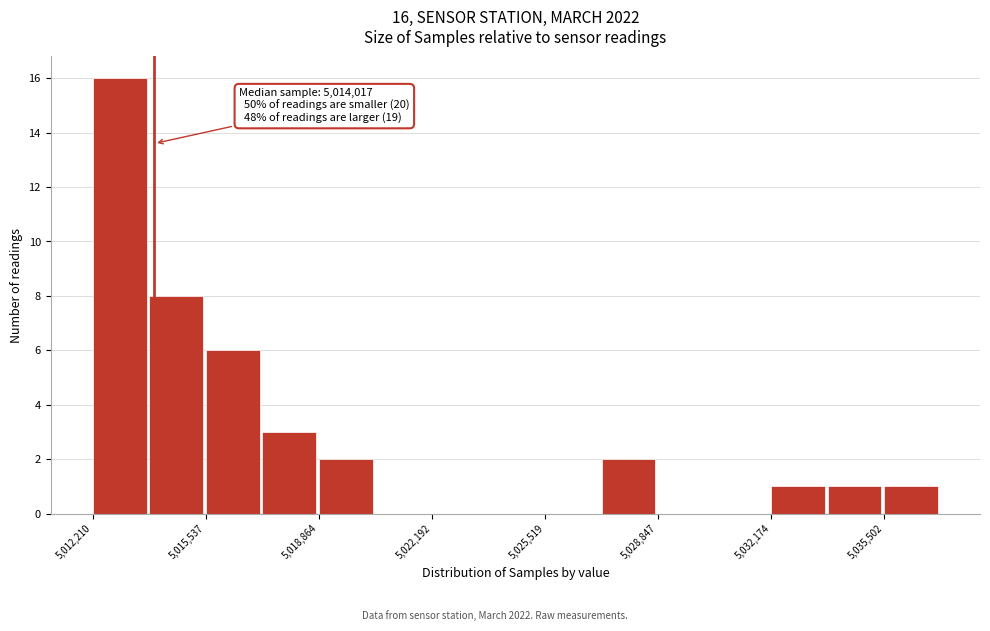

Read against the x-axis, roughly where is the centre of the tallest bar?

5013000